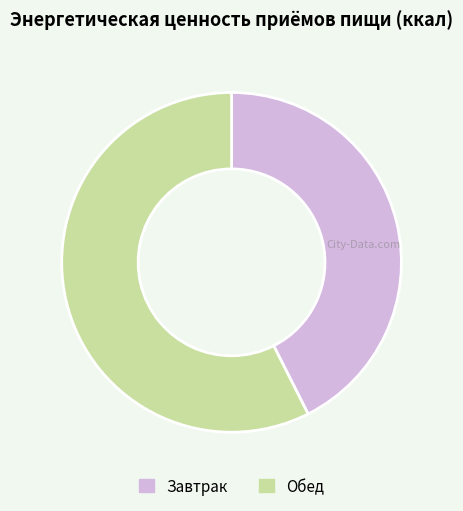

Count the number of slices in the pie.

2